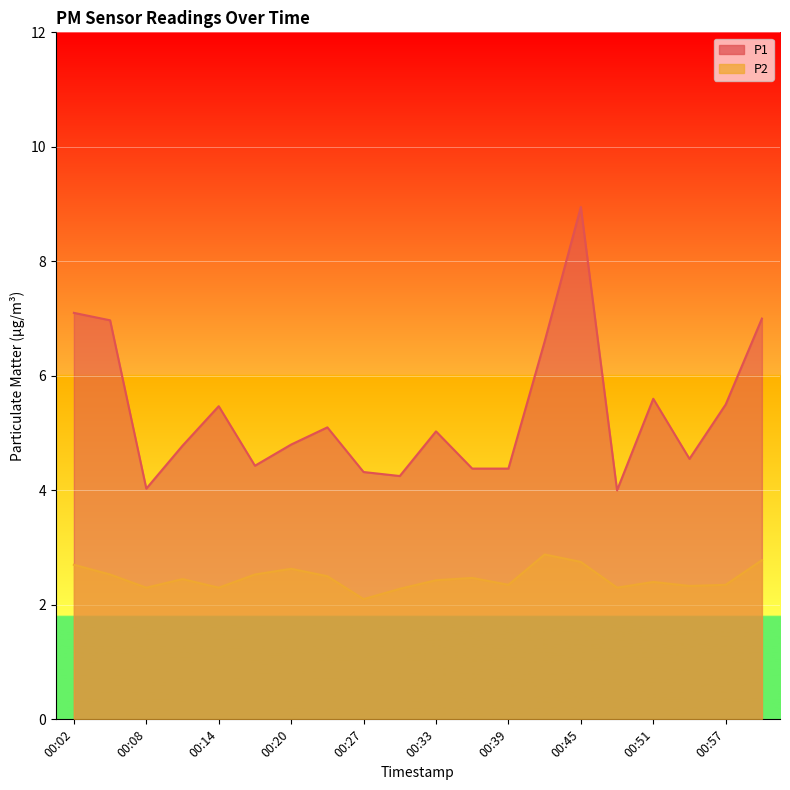

What is the difference between the maximum and minimum values in the P2 series?

0.8